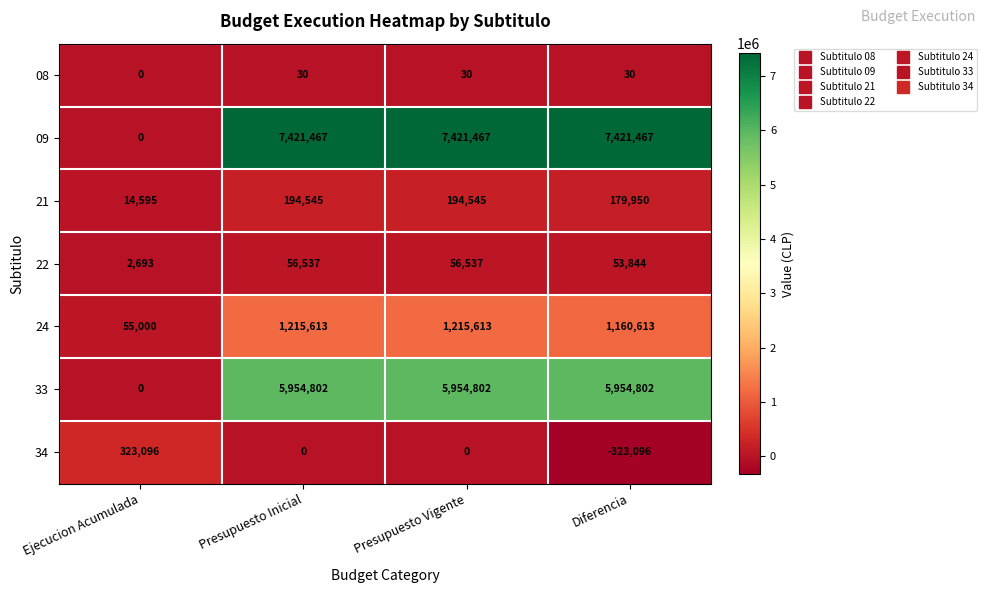

At which label is 08 closest to 15?

Ejecucion Acumulada